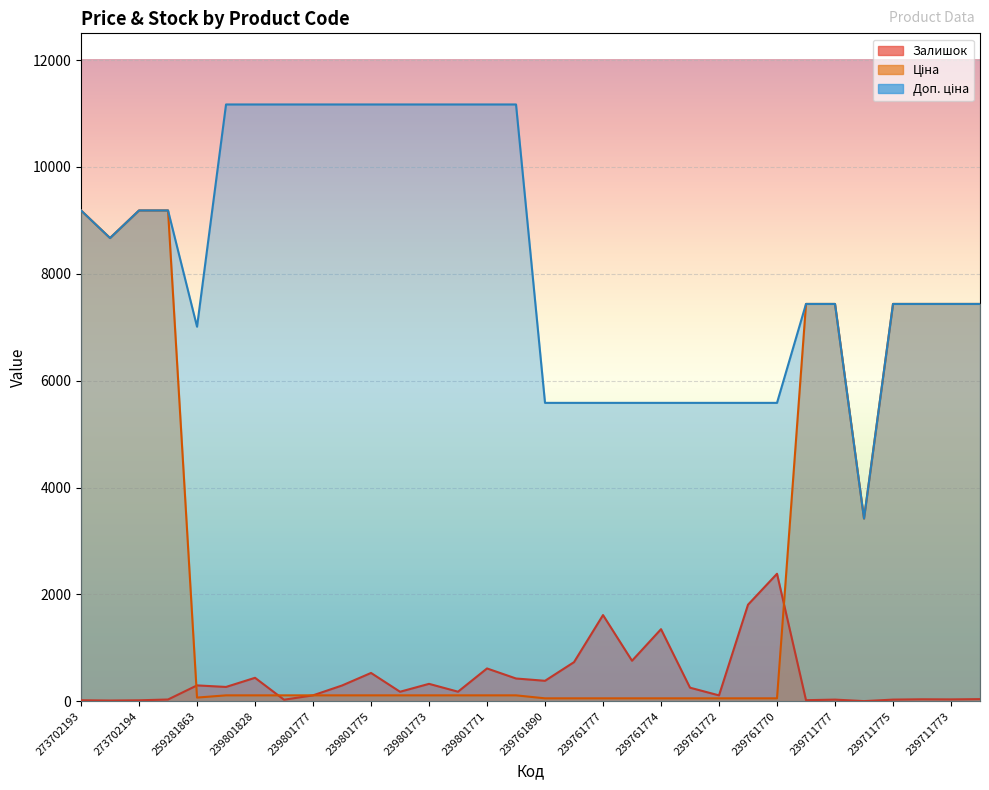

How many interior local peaks does the Залишок series have?

10